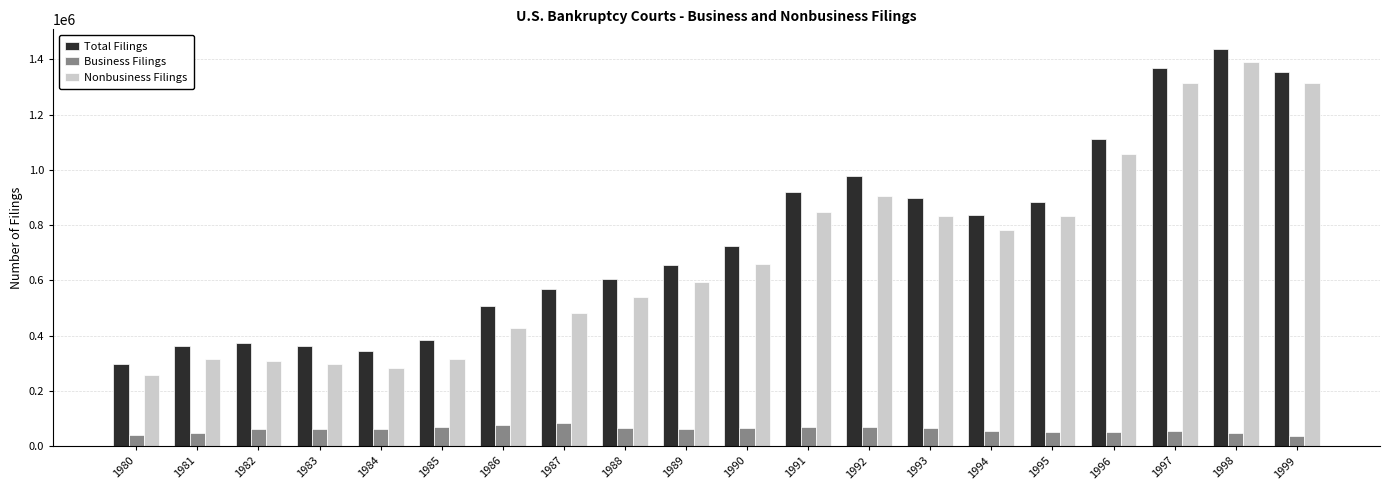

How many series are shown in this chart?

3